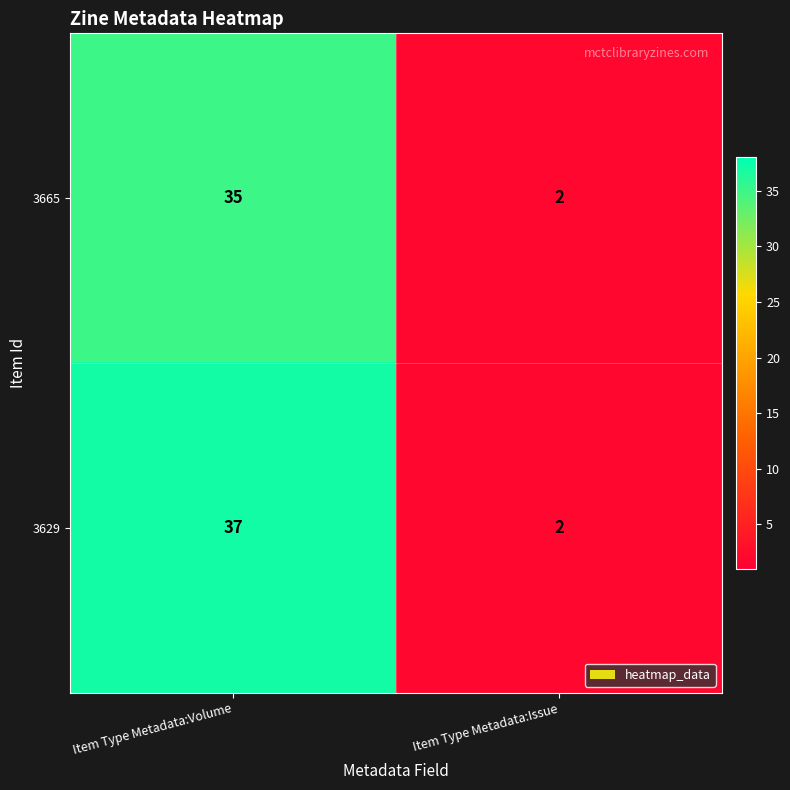

At which category does the chart reach its minimum across all series?

Item Type Metadata:Issue